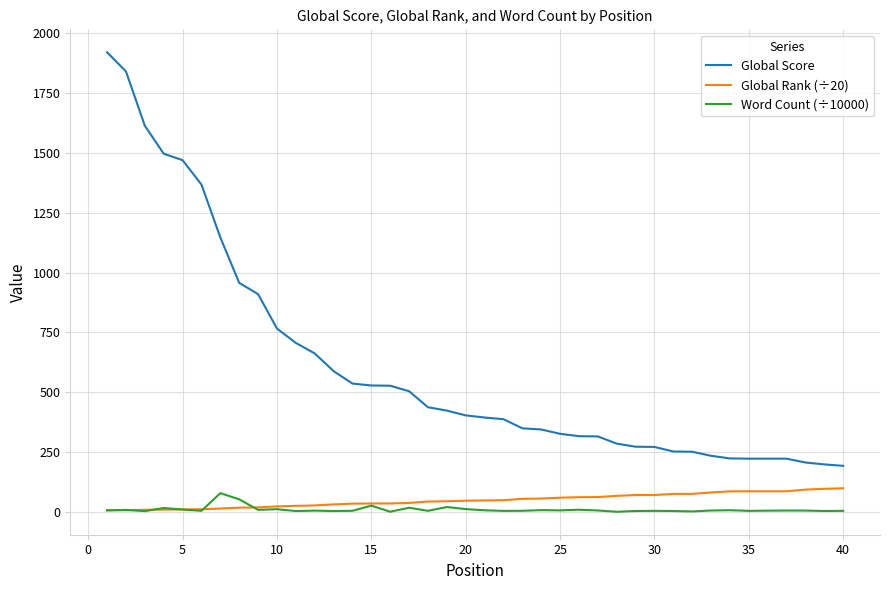

True or false: Global Rank (÷20) and Global Score cross at least once.

False